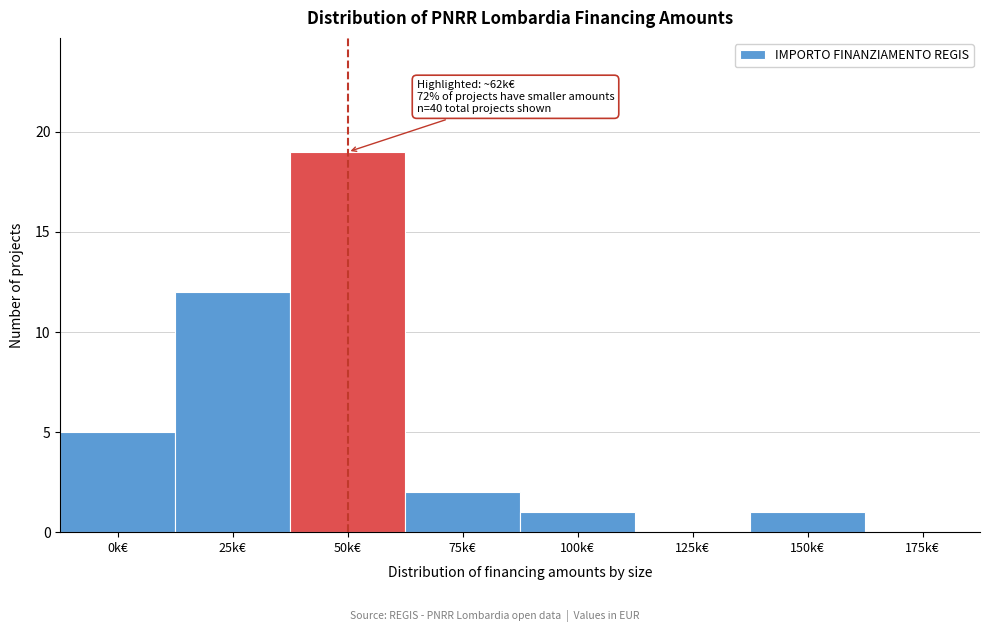

Reading left to right, list all the values displayed in this chart.

0k€=5	25k€=12	50k€=19	75k€=2	100k€=1	125k€=0	150k€=1	175k€=0